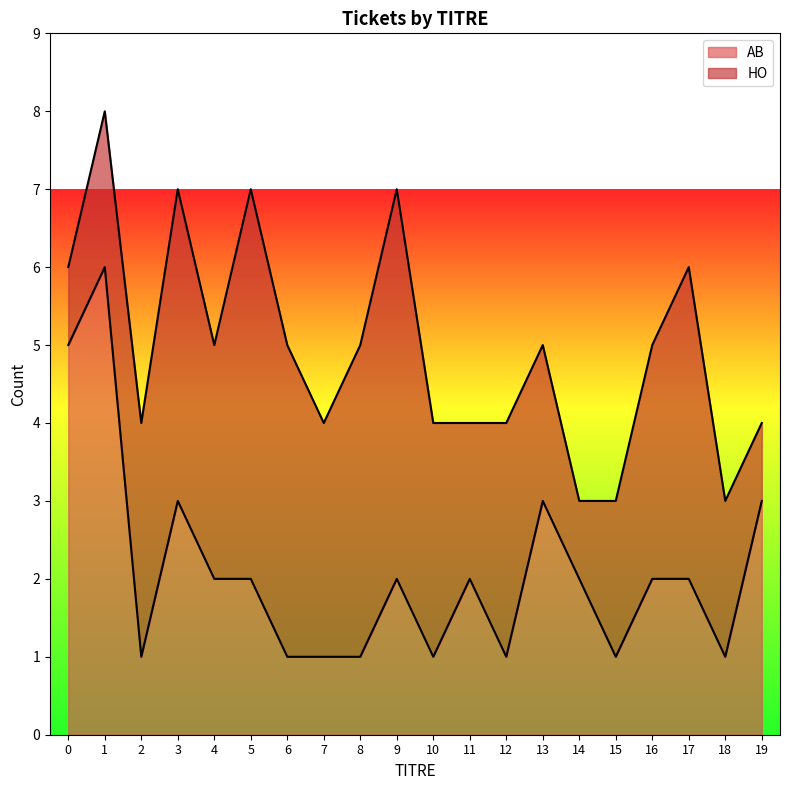

The chart shows a value of 5 at 13. True or false?

False